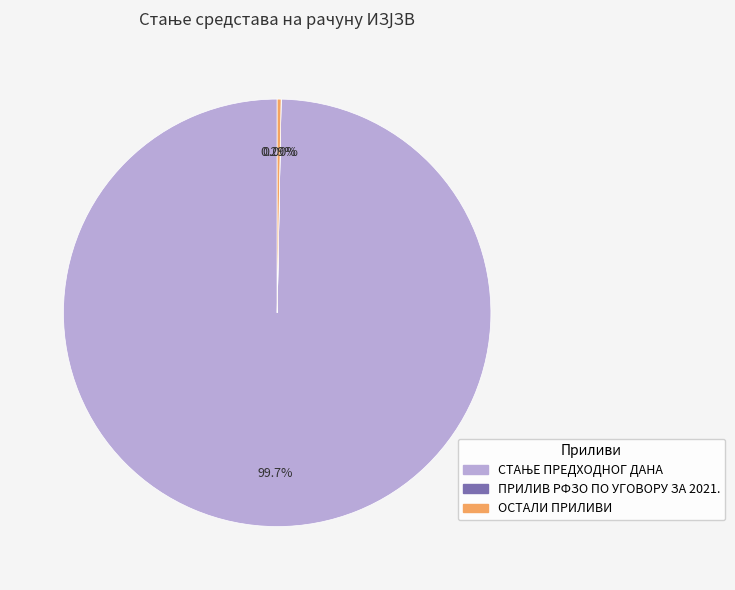

Is there a majority slice in this chart?

Yes